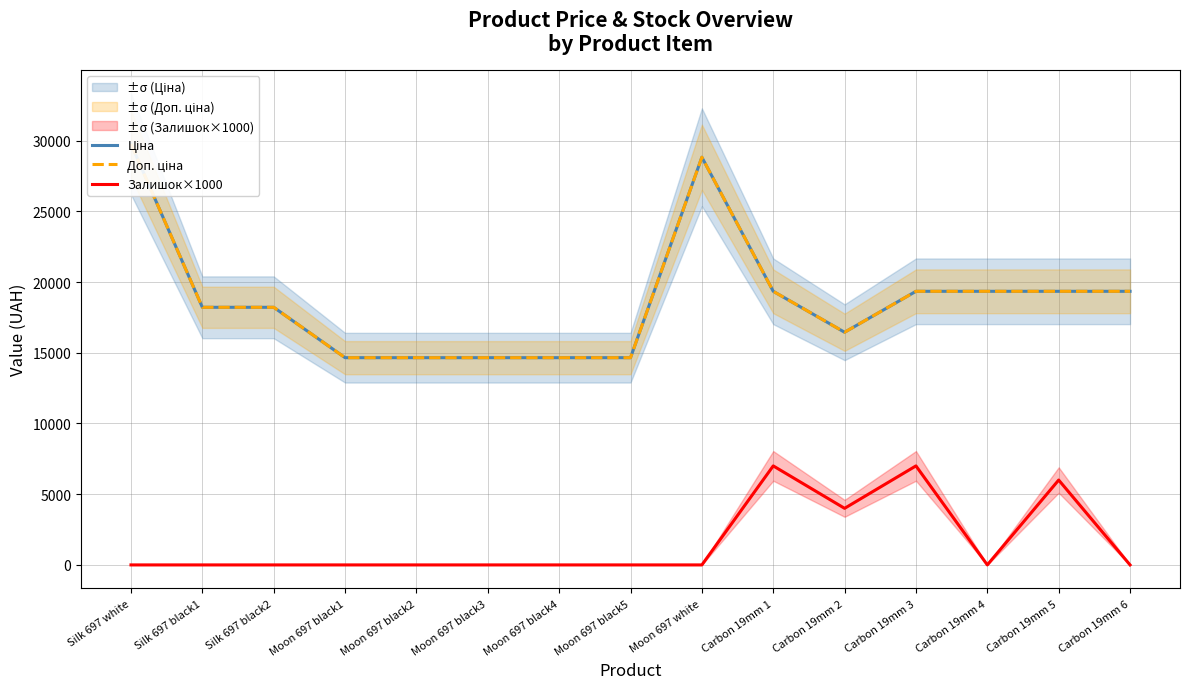

What is the label of the 10th point from the right?

Moon 697 black3